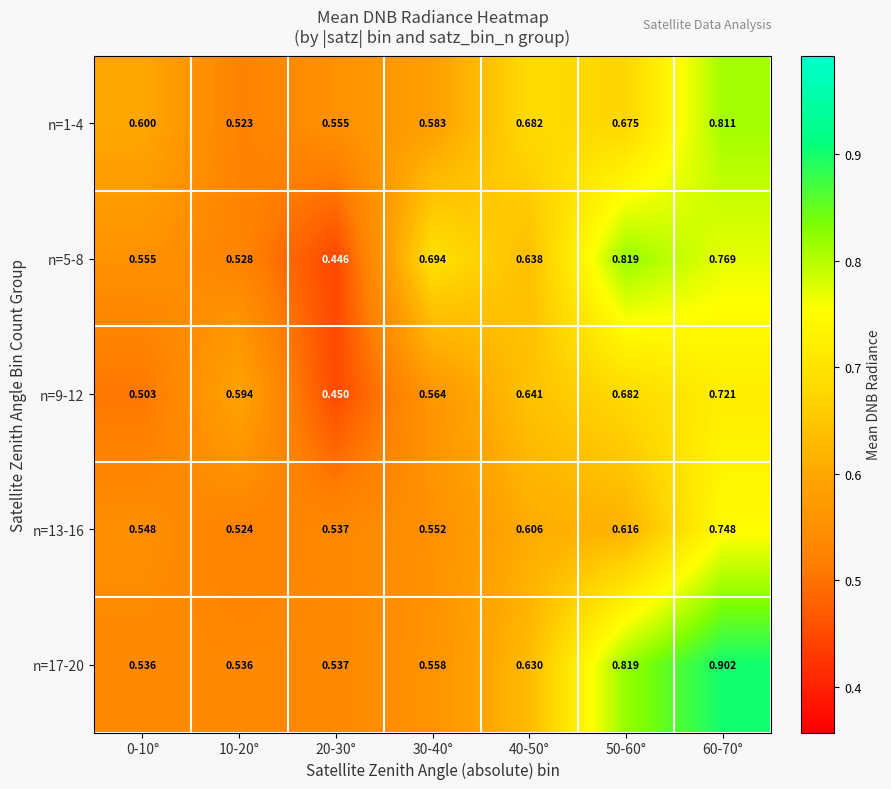

Is the value of n=1-4 at 40-50° greater than the value of n=9-12 at 30-40°?

Yes